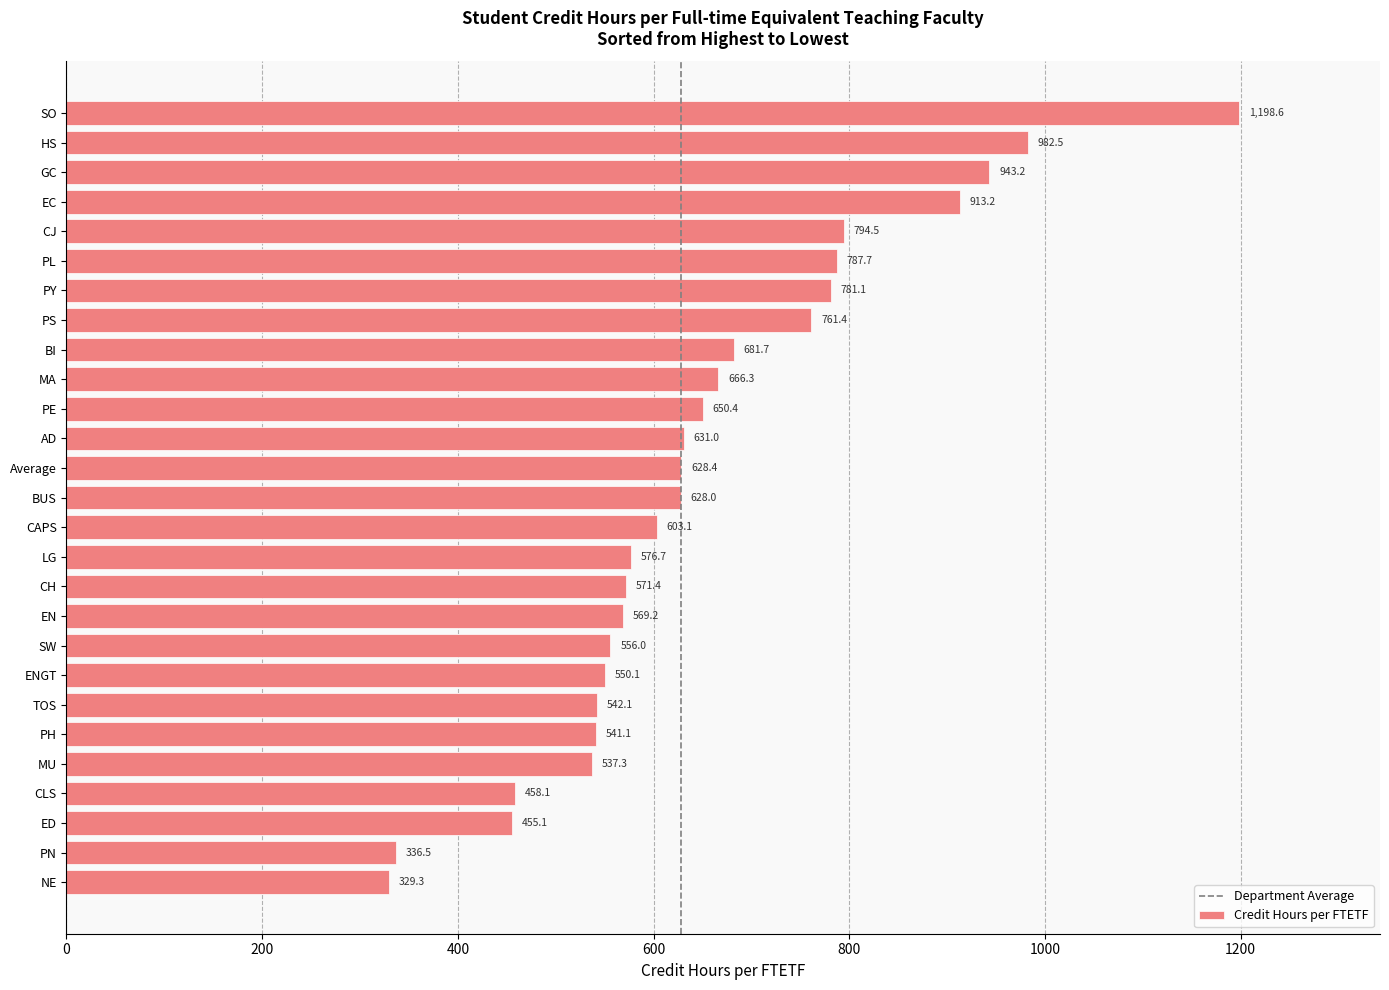

What is the change in value from BI to NE?

-352.4